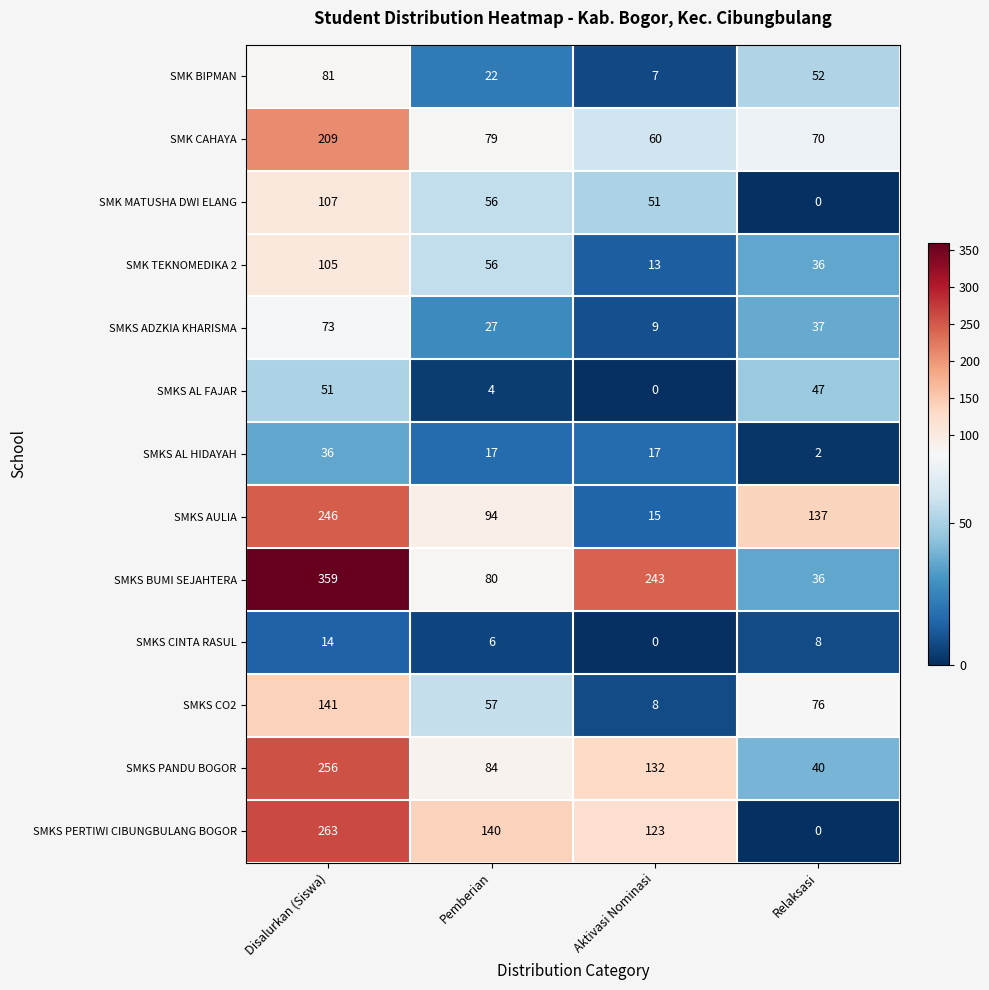

What is the spread (max minus min) of values at Pemberian?

136